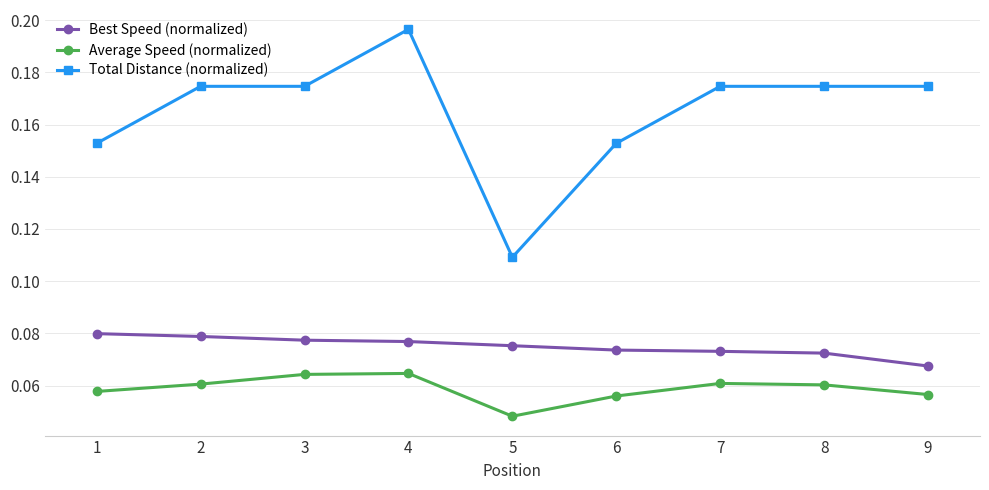

The value of Total Distance (normalized) at 3 is 0.3. True or false?

False